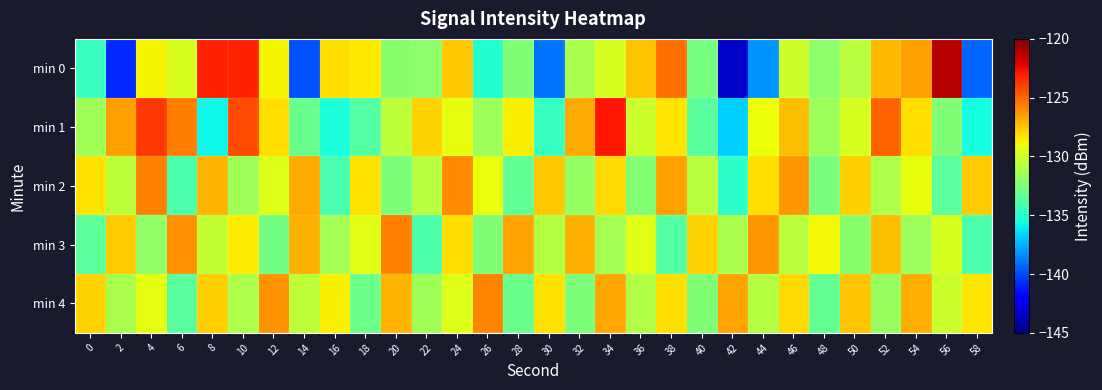

How many categories are shown in the chart?

30